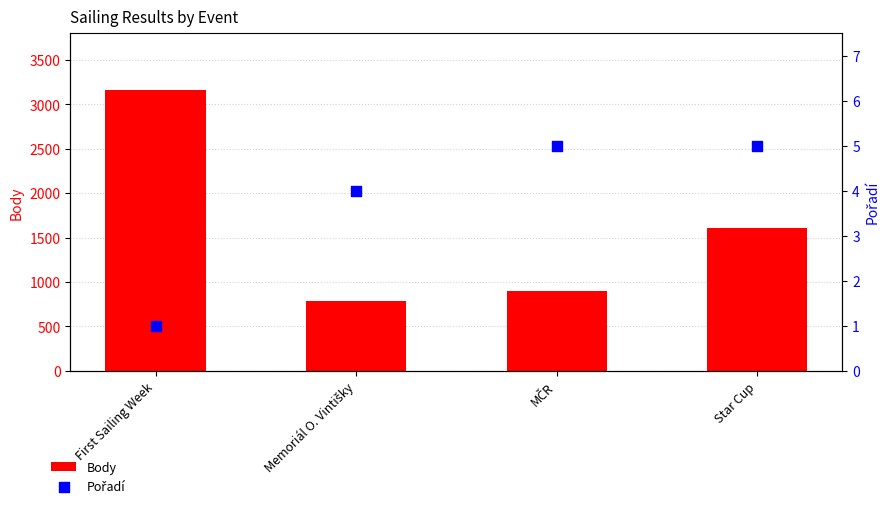

Which series has the largest Y range (max minus min)?

Body